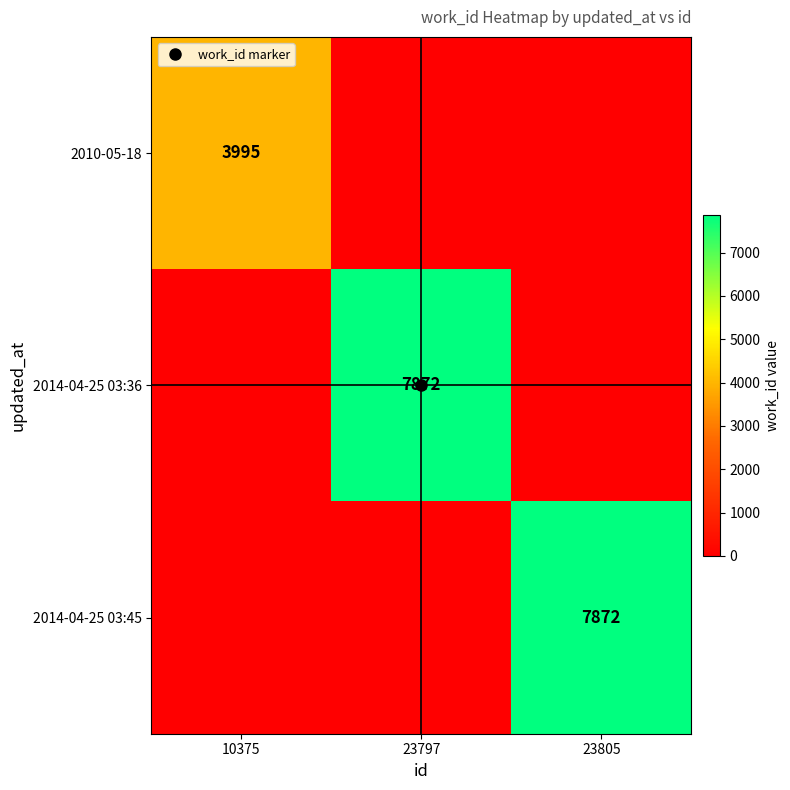

The value of 2014-04-25 03:36 at 23805 is 0. True or false?

True